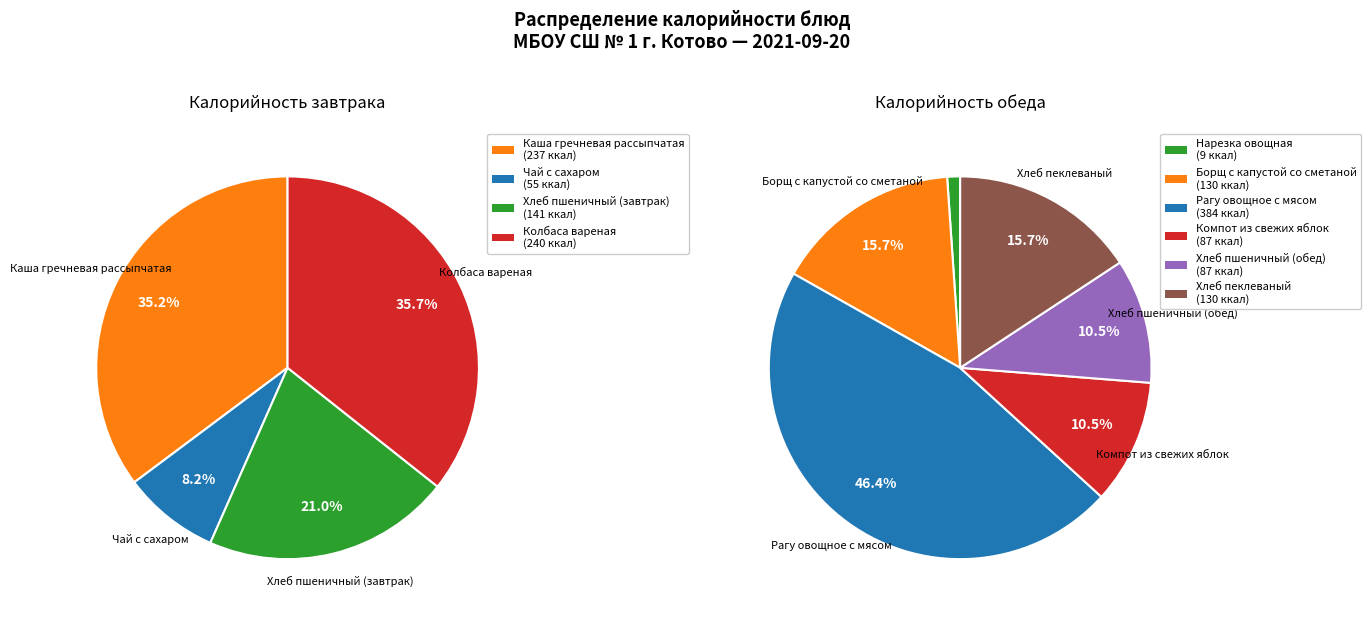

What is the change in value from Рагу овощное с мясом to Компот из свежих яблок?

-296.5